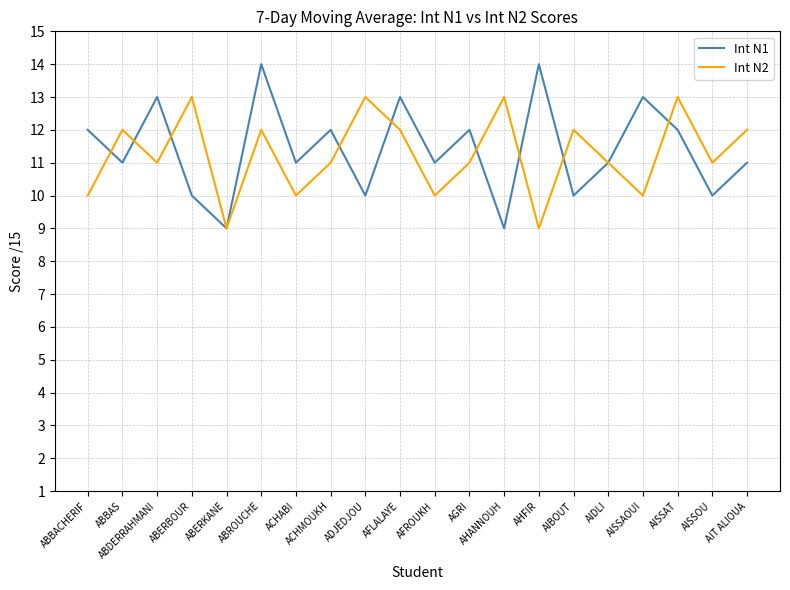

True or false: Int N2 and Int N1 cross at least once.

True